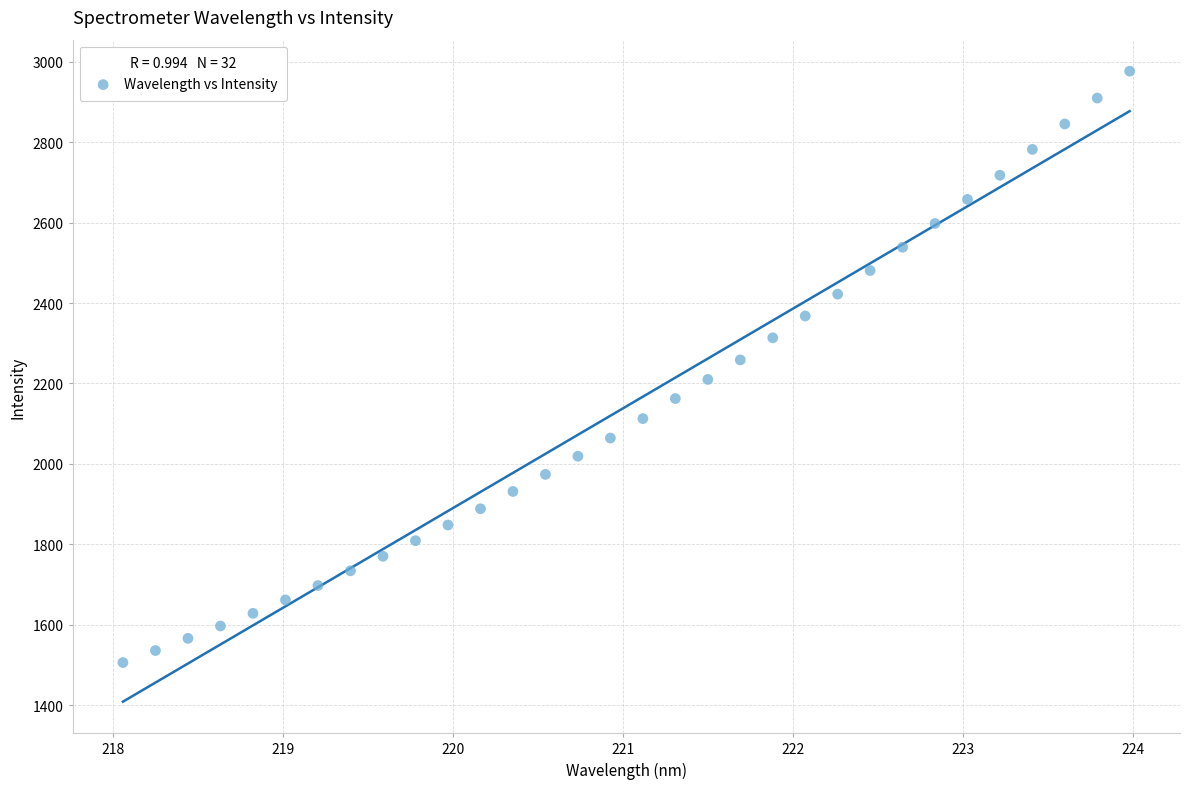

What is the range of Y values (max minus min)?

1471.0